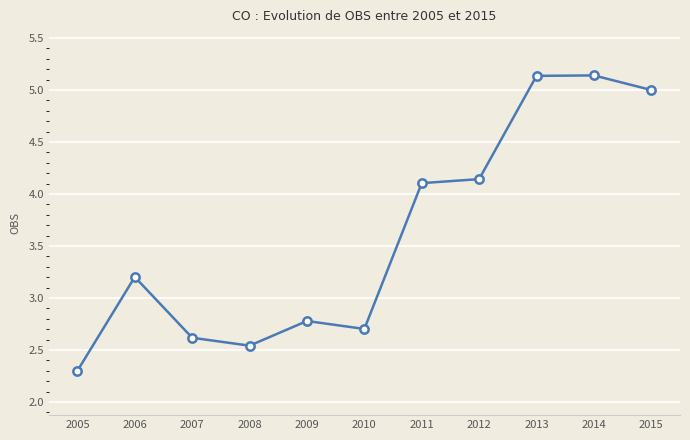

What is the minimum value shown in the chart?

2.3